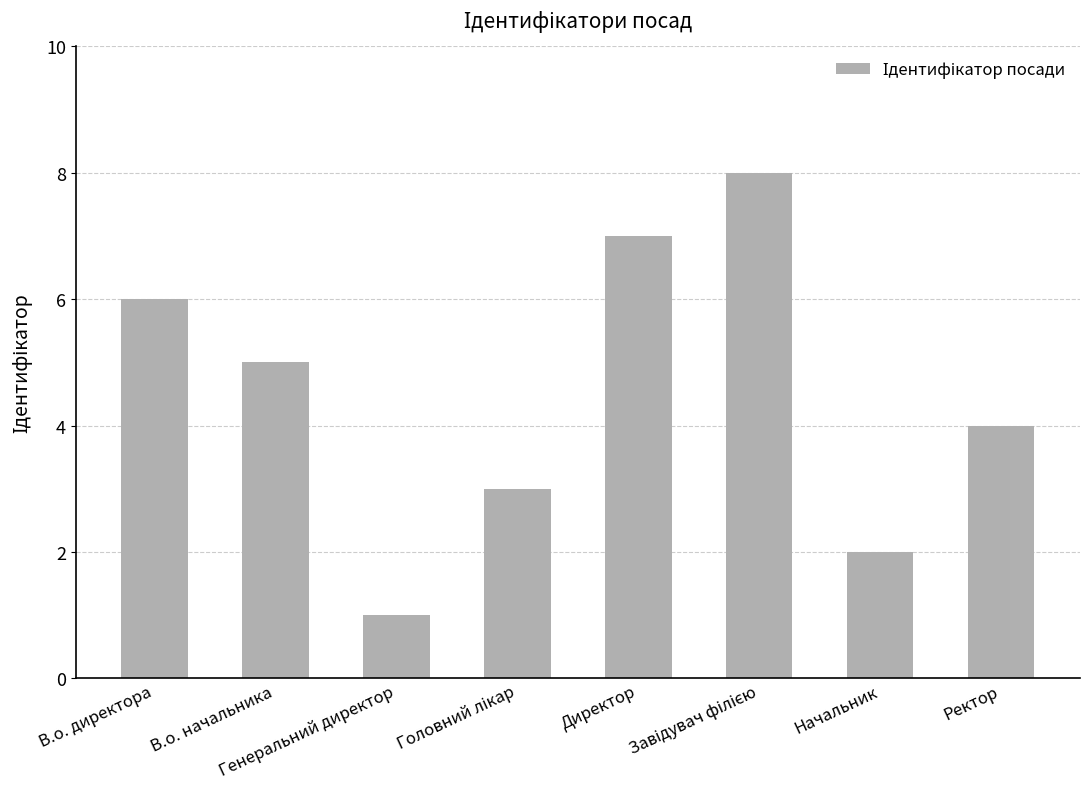

What position from the right is Генеральний директор?

6